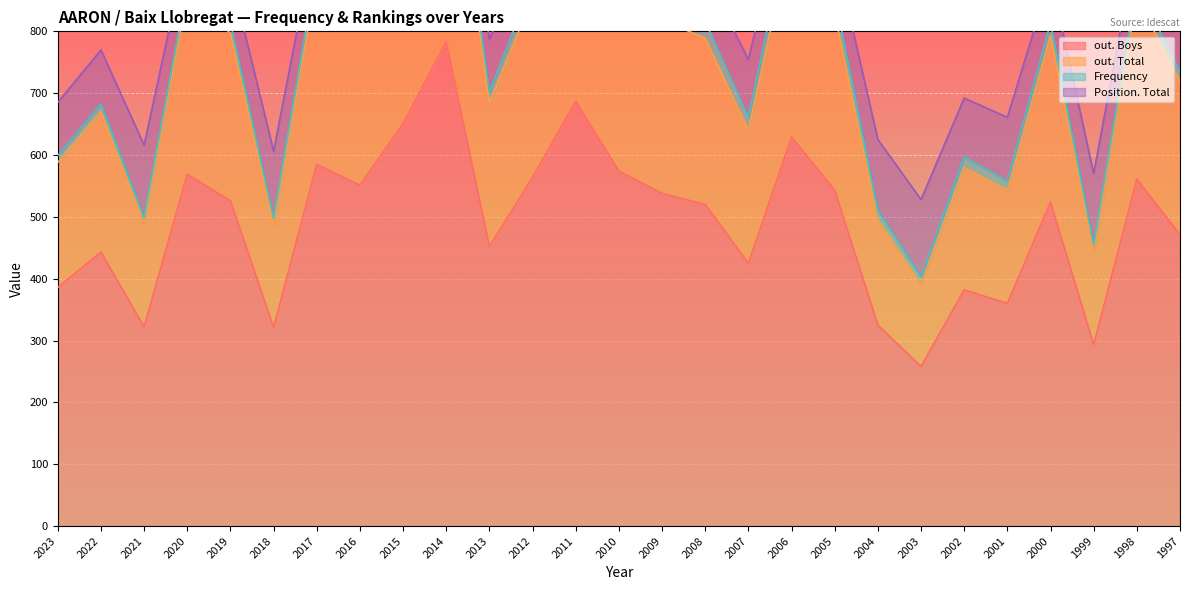

Where is the first local maximum for out. Boys?

2022